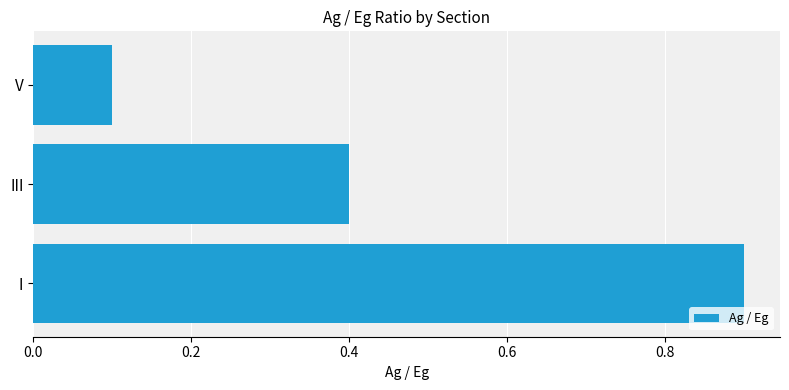

True or false: the data shows 0.2 at V.

False